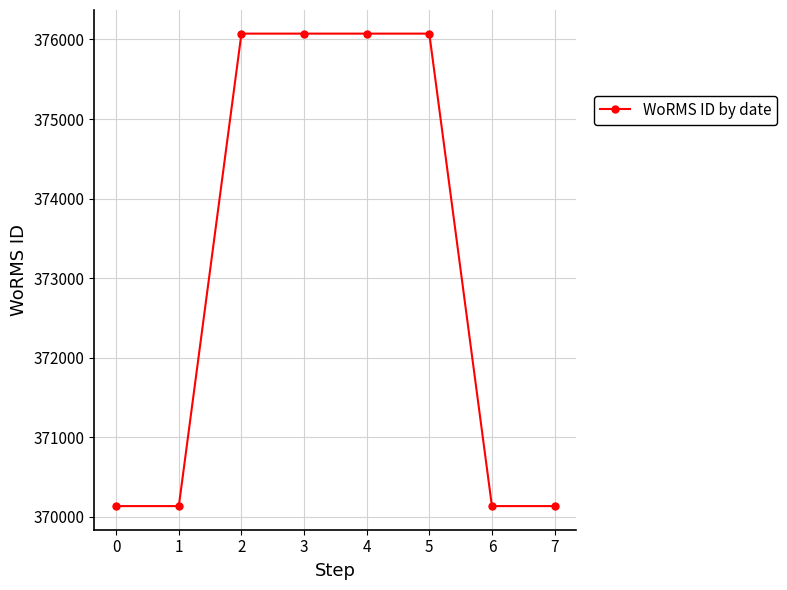

What is the approximate value at 0?

370136